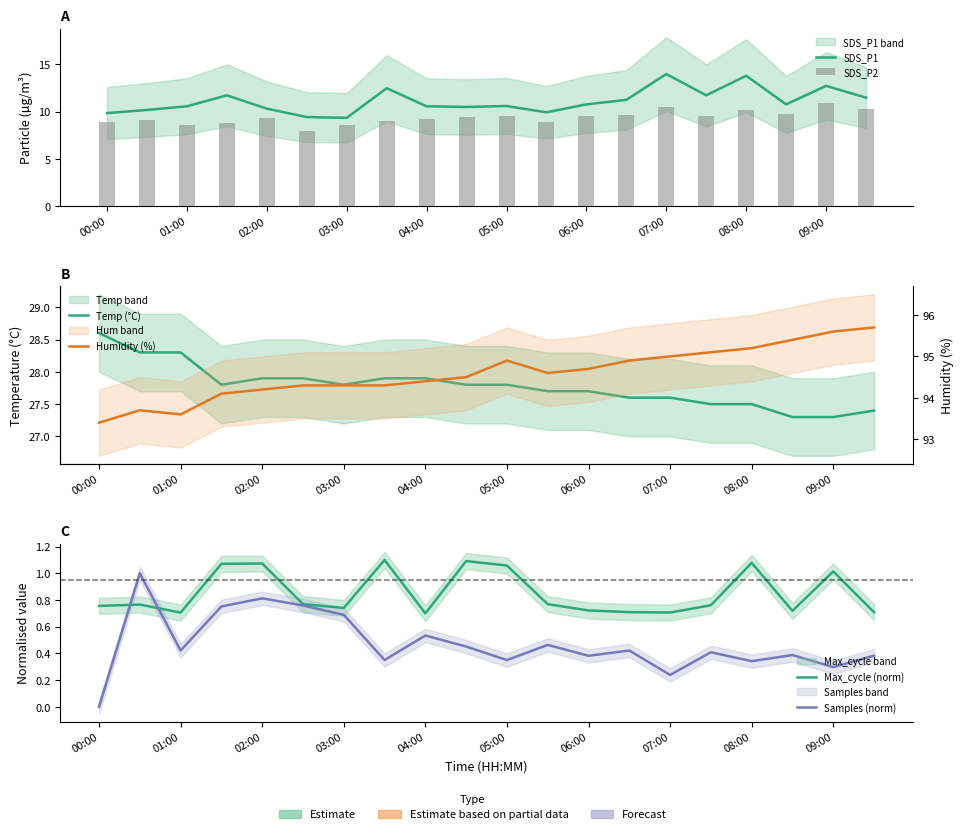

True or false: Samples (norm) has a value of 0.4 at 09:00.

False